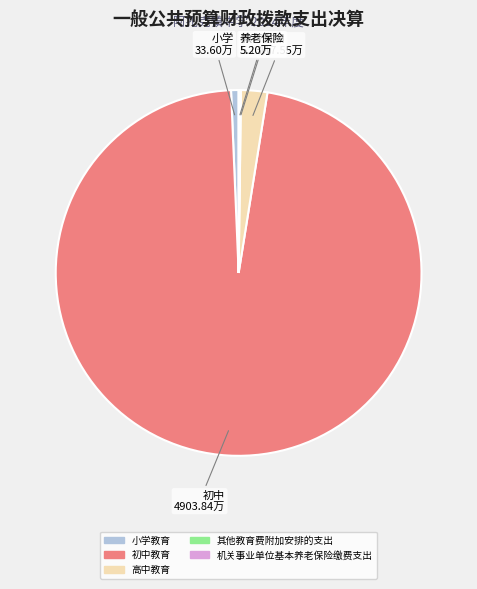

Do 高中教育 and 小学教育 together represent more than half of the pie?

No